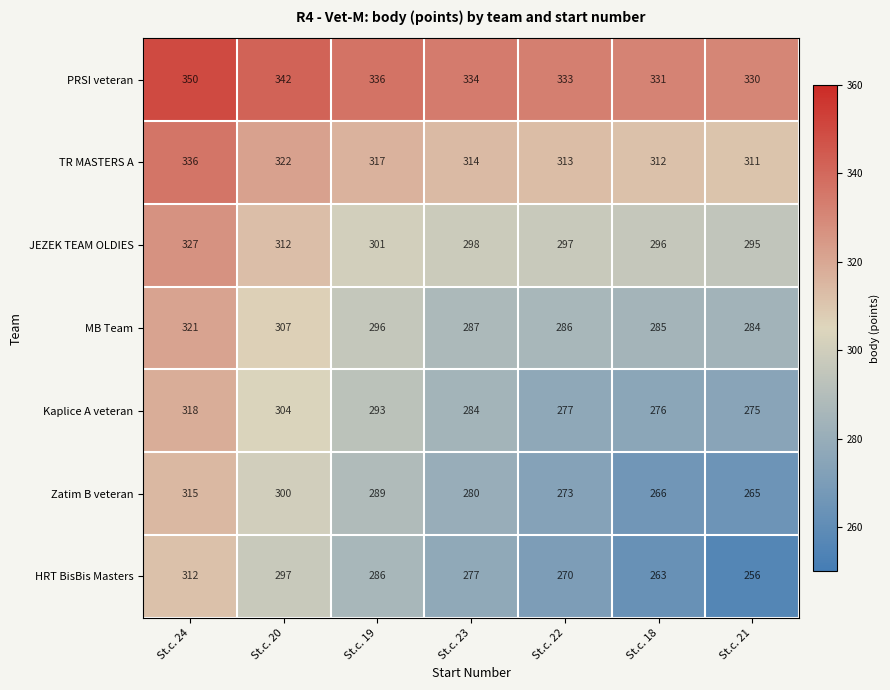

Rank the series at St.c. 24 from highest to lowest value.

PRSI veteran, TR MASTERS A, JEZEK TEAM OLDIES, MB Team, Kaplice A veteran, Zatim B veteran, HRT BisBis Masters